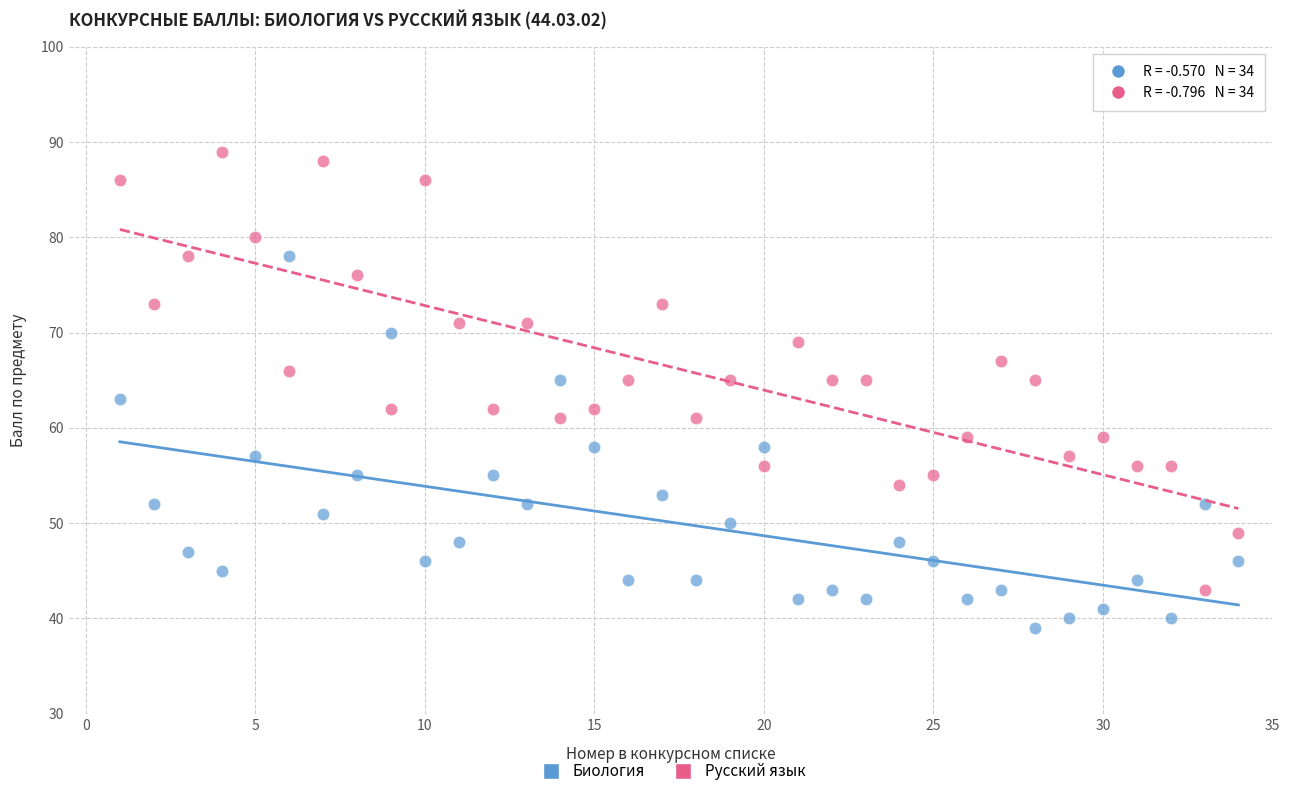

Which series reaches the minimum Y coordinate?

Биология